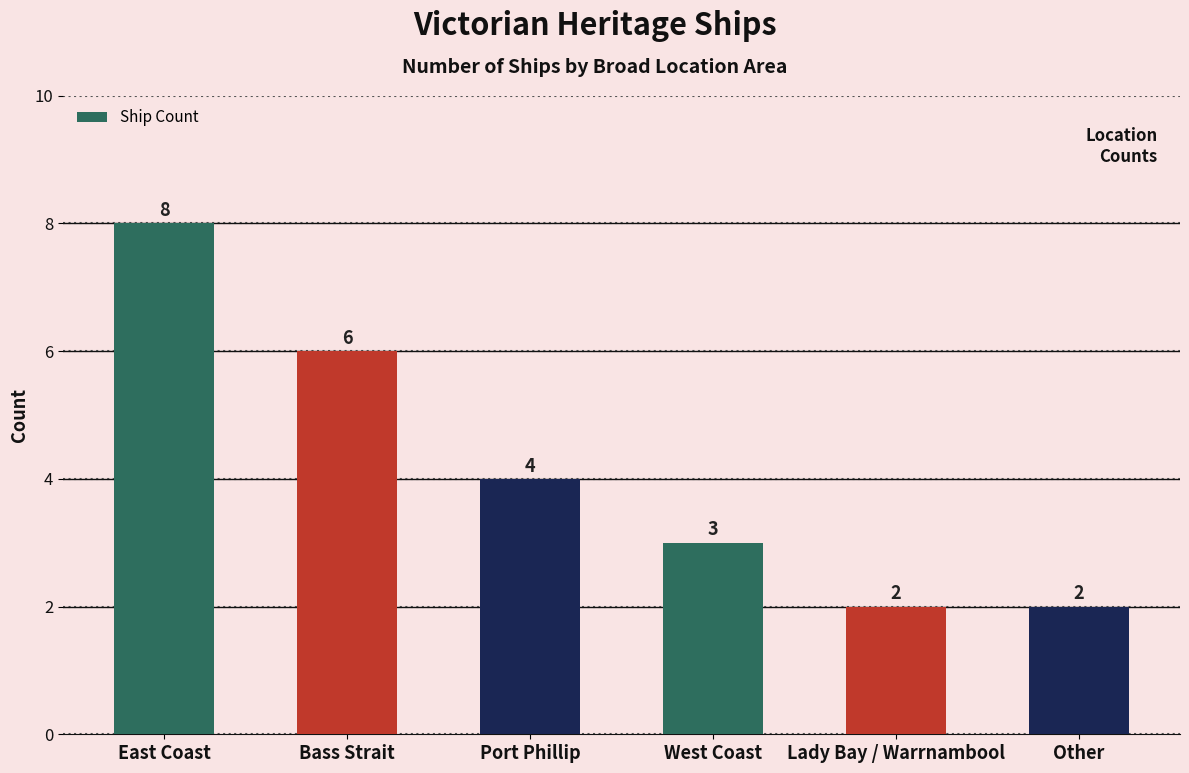

What position from the right is Other?

1